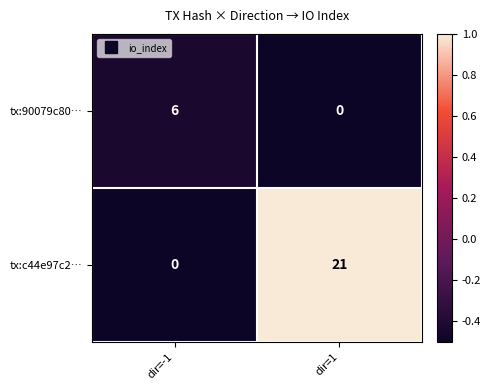

What is the maximum value shown in the chart?

21